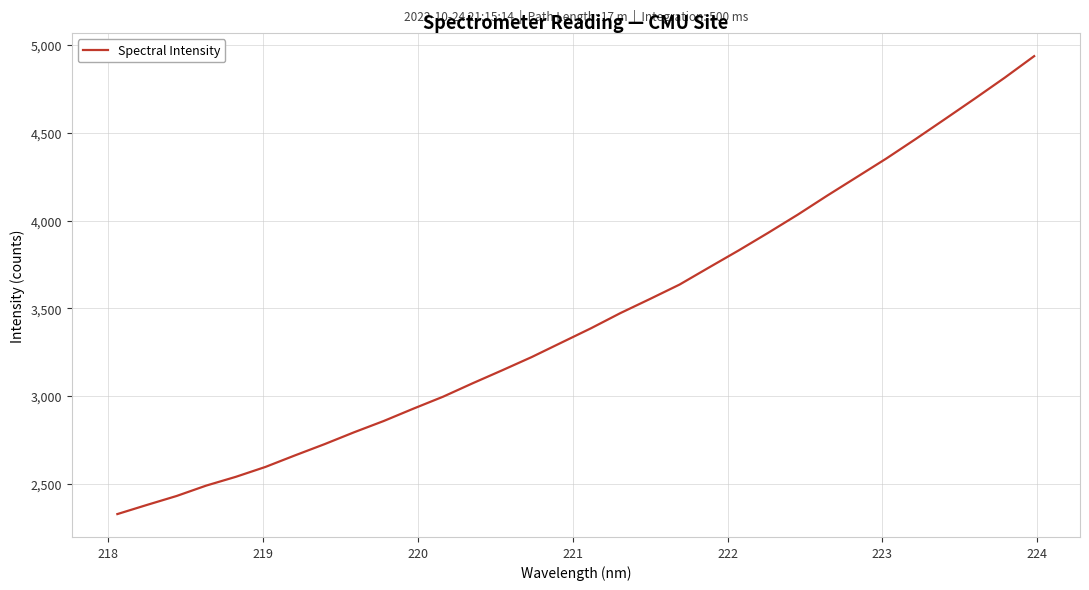

What is the value of the 27th point from the left?

4354.5